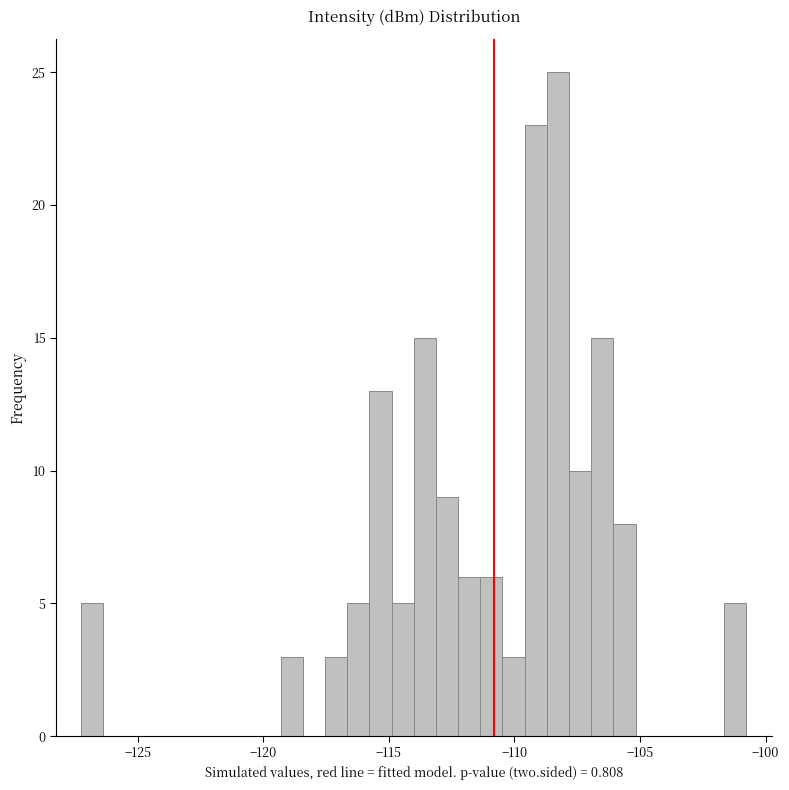

Around what value on the x-axis is the tallest bar? Give the approximate position of its centre, as read against the axis.

-108.5